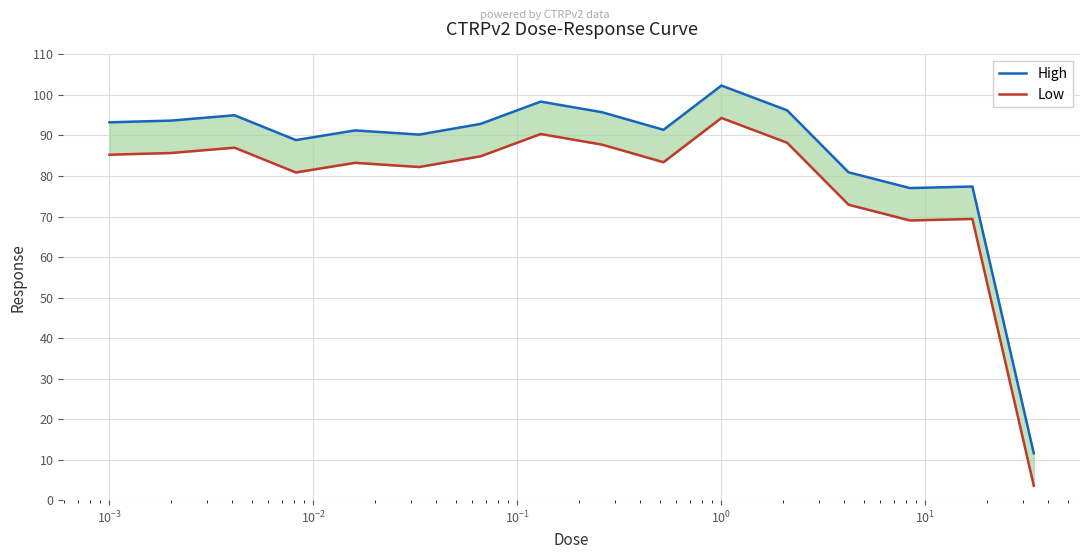

True or false: Low and High intersect in this chart.

False